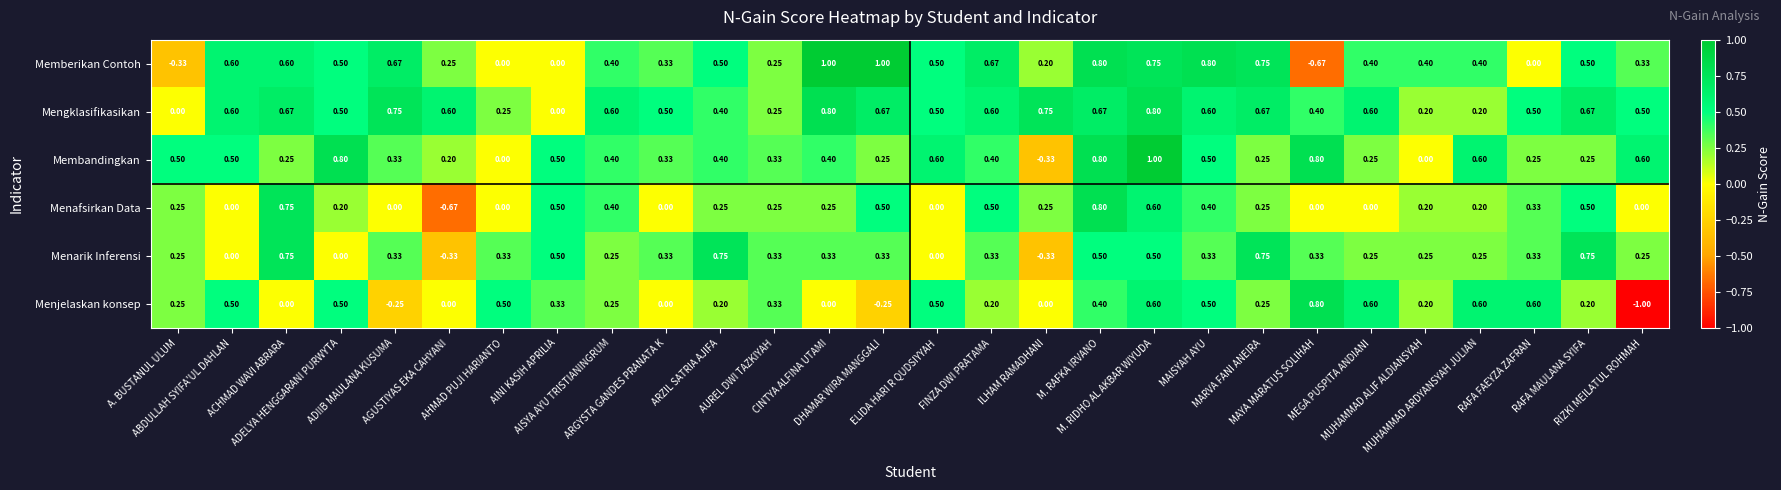

Which series has the largest total across all categories?

Mengklasifikasikan